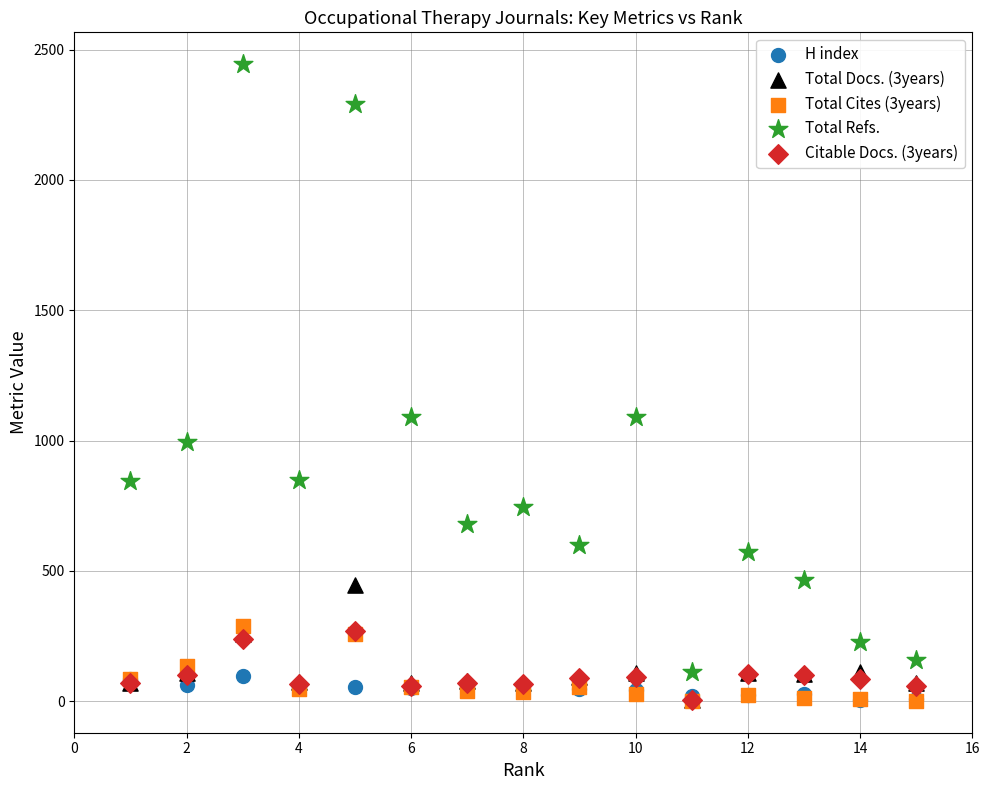

What are all the series names shown in the legend?

H index, Total Docs. (3years), Total Cites (3years), Total Refs., Citable Docs. (3years)